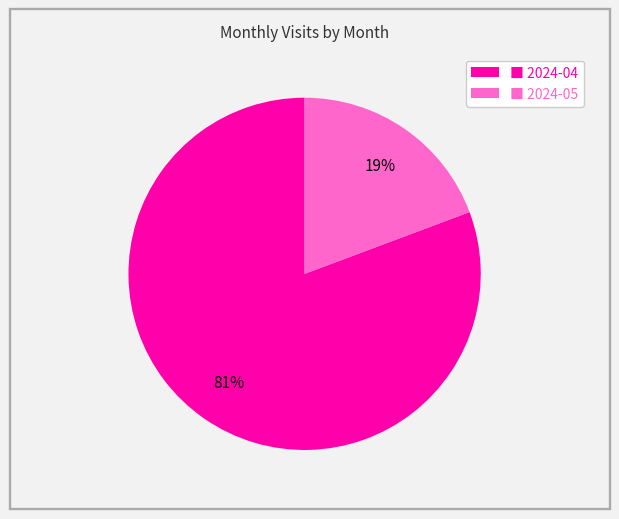

To the nearest percent, what portion does ■ 2024-05 represent?

19%